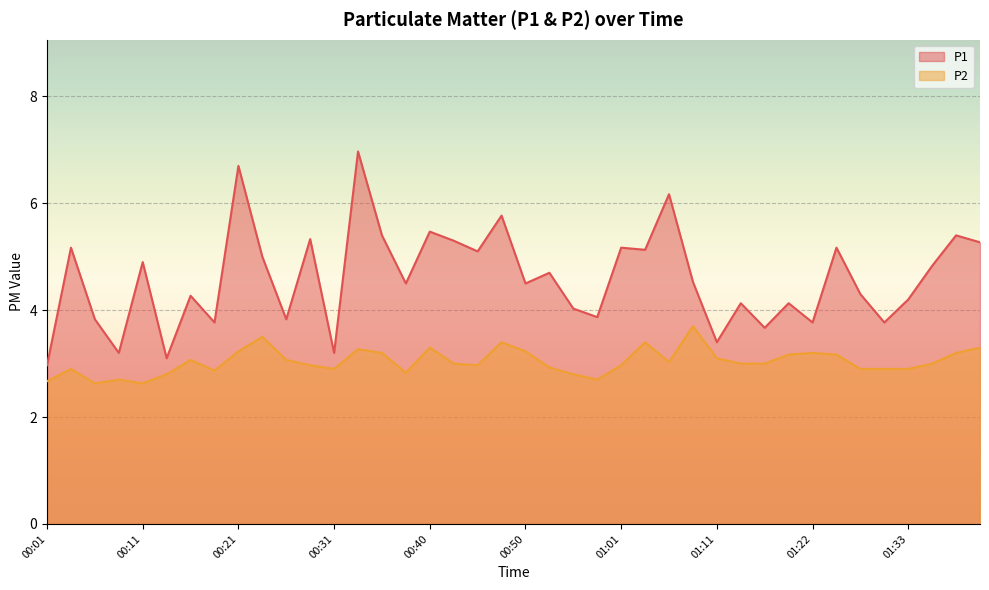

How many lines are shown in the chart?

2